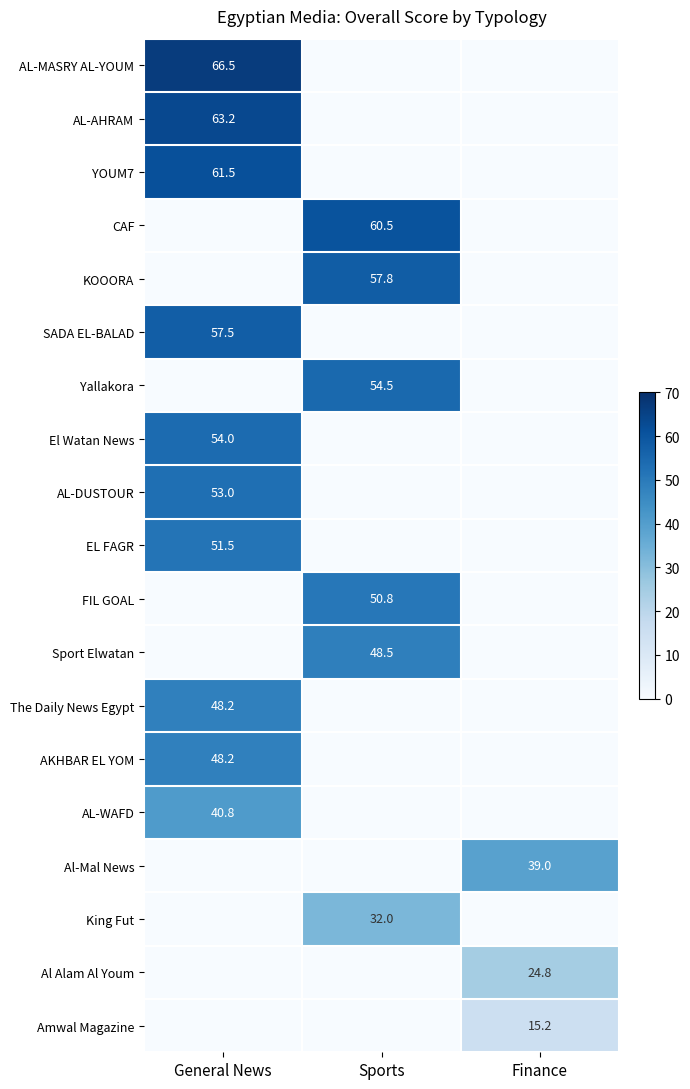

At how many categories does at least one series exceed 11?

3